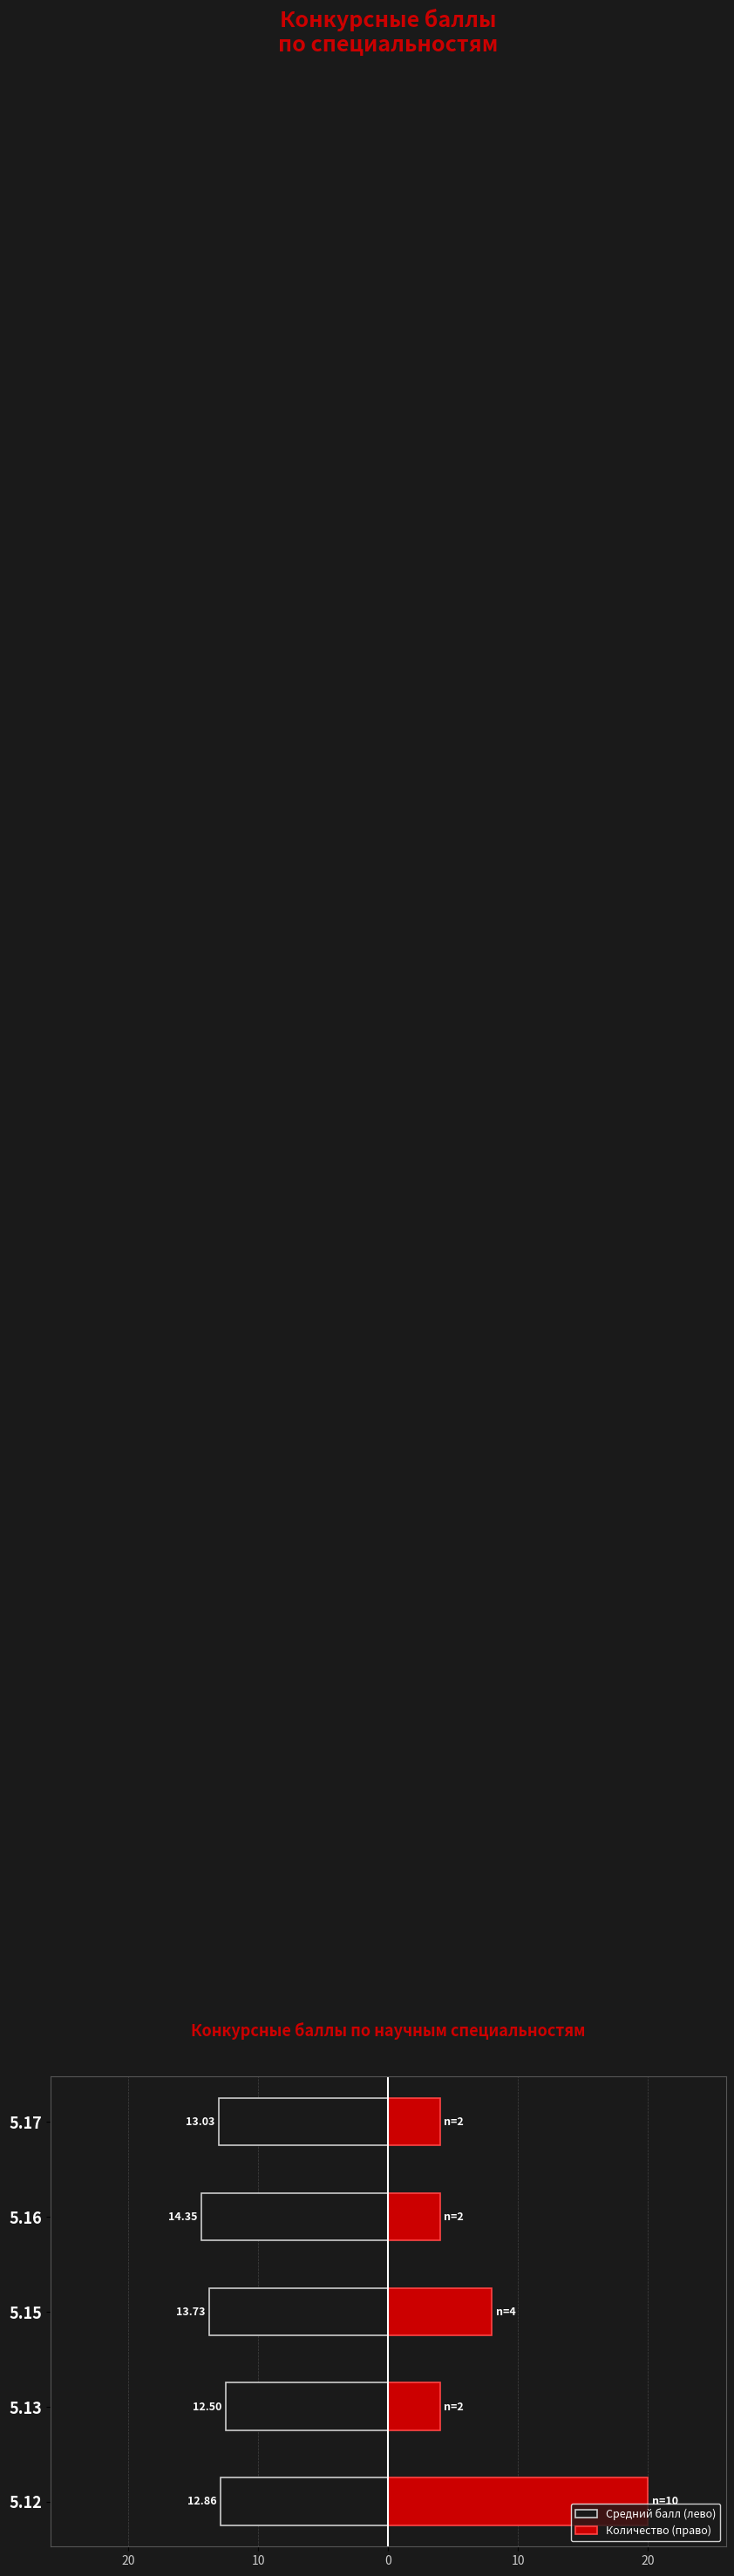

Reading right to left, what are all the values shown in this chart?

Средний балл (лево): -13.0	-14.3	-13.7	-12.5	-12.9
Количество (право): 4.0	4.0	8.0	4.0	20.0